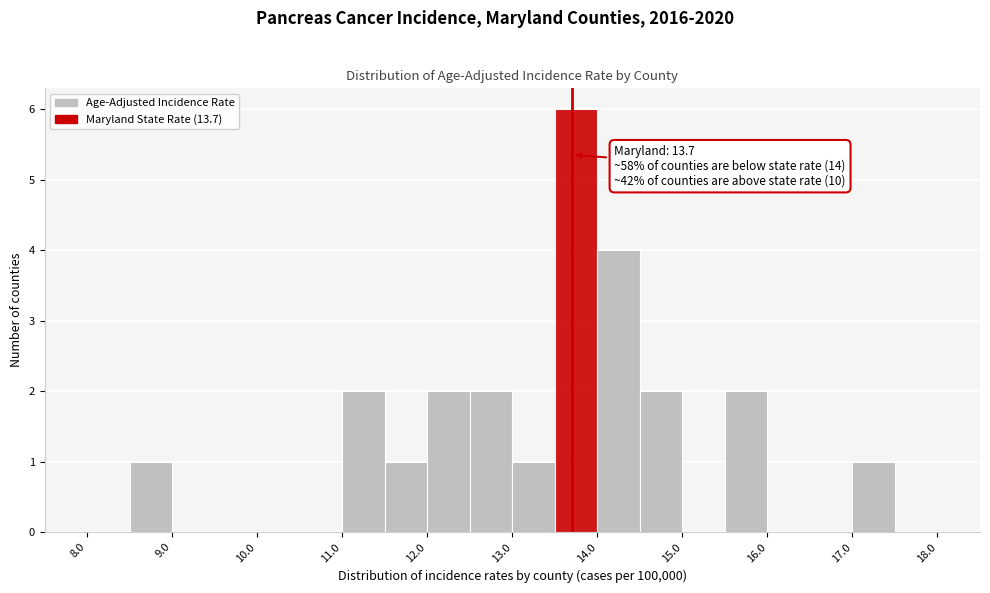

Over which range of the x-axis is the bar tallest?

13.5 to 14.0